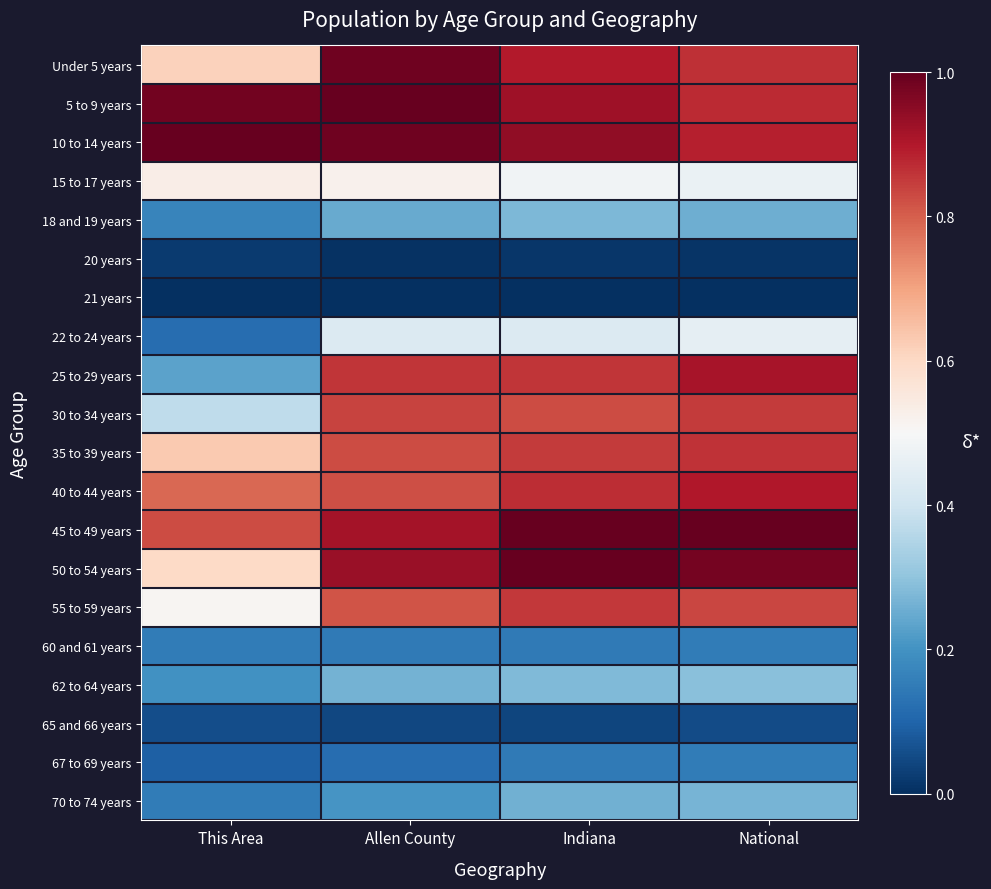

Reading right to left, transcribe all the data shown in this chart.

Under 5 years: National=0.9	Indiana=0.9	Allen County=1.0	This Area=0.6
5 to 9 years: National=0.9	Indiana=0.9	Allen County=1.0	This Area=1.0
10 to 14 years: National=0.9	Indiana=0.9	Allen County=1.0	This Area=1.0
15 to 17 years: National=0.5	Indiana=0.5	Allen County=0.5	This Area=0.5
18 and 19 years: National=0.3	Indiana=0.3	Allen County=0.2	This Area=0.2
20 years: National=0.0	Indiana=0.0	Allen County=0.0	This Area=0.0
21 years: National=0.0	Indiana=0.0	Allen County=0.0	This Area=0.0
22 to 24 years: National=0.5	Indiana=0.4	Allen County=0.4	This Area=0.1
25 to 29 years: National=0.9	Indiana=0.9	Allen County=0.9	This Area=0.2
30 to 34 years: National=0.9	Indiana=0.8	Allen County=0.8	This Area=0.4
35 to 39 years: National=0.9	Indiana=0.9	Allen County=0.8	This Area=0.6
40 to 44 years: National=0.9	Indiana=0.9	Allen County=0.8	This Area=0.8
45 to 49 years: National=1.0	Indiana=1.0	Allen County=0.9	This Area=0.8
50 to 54 years: National=1.0	Indiana=1.0	Allen County=0.9	This Area=0.6
55 to 59 years: National=0.8	Indiana=0.9	Allen County=0.8	This Area=0.5
60 and 61 years: National=0.2	Indiana=0.1	Allen County=0.1	This Area=0.1
62 to 64 years: National=0.3	Indiana=0.3	Allen County=0.3	This Area=0.2
65 and 66 years: National=0.1	Indiana=0.0	Allen County=0.0	This Area=0.1
67 to 69 years: National=0.2	Indiana=0.1	Allen County=0.1	This Area=0.1
70 to 74 years: National=0.3	Indiana=0.3	Allen County=0.2	This Area=0.1